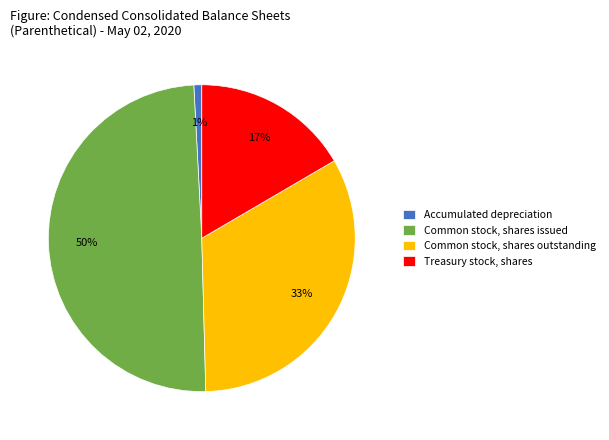

How many slices are in this pie chart?

4